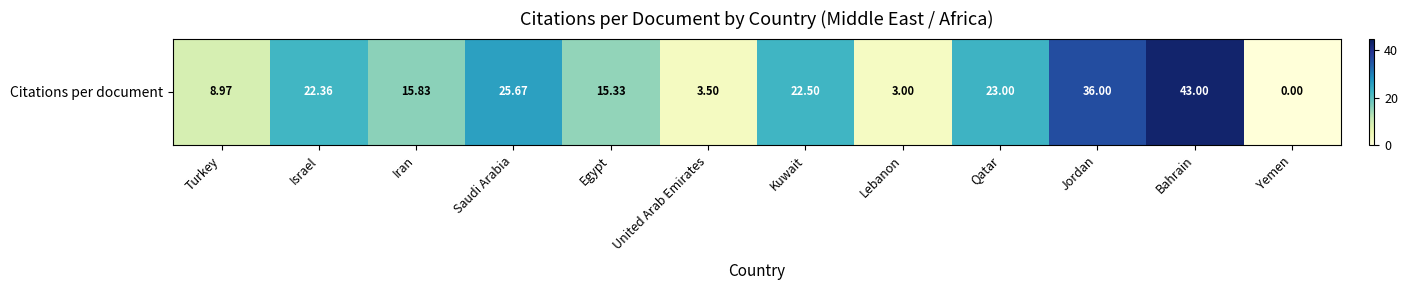

The value at Iran is 10.1. True or false?

False